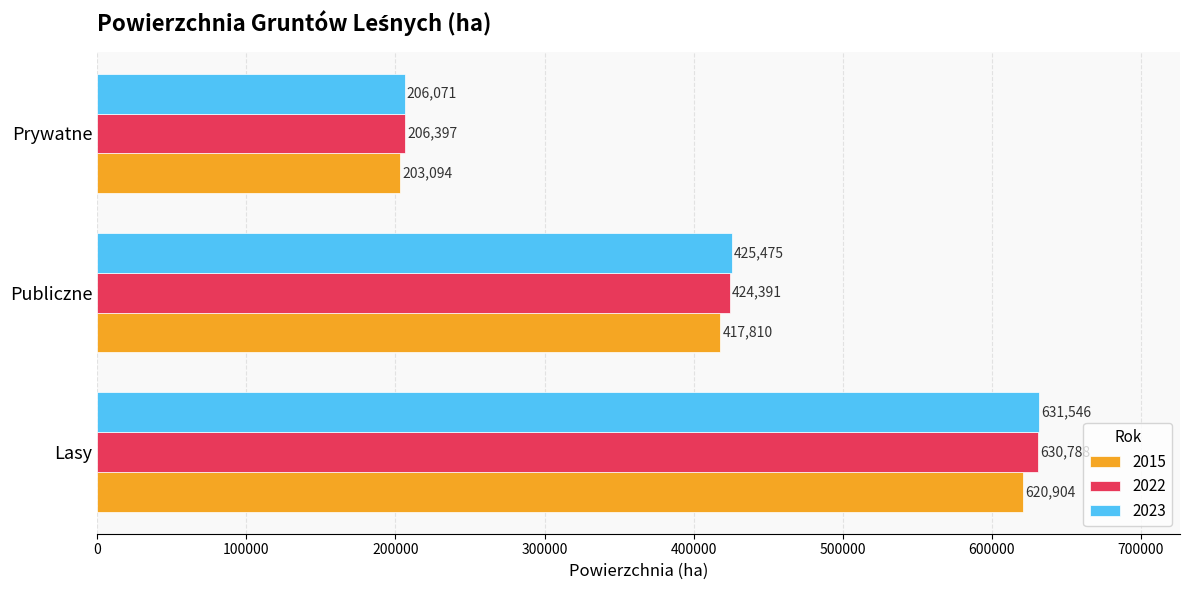

What are all the series names shown in the legend?

2015, 2022, 2023